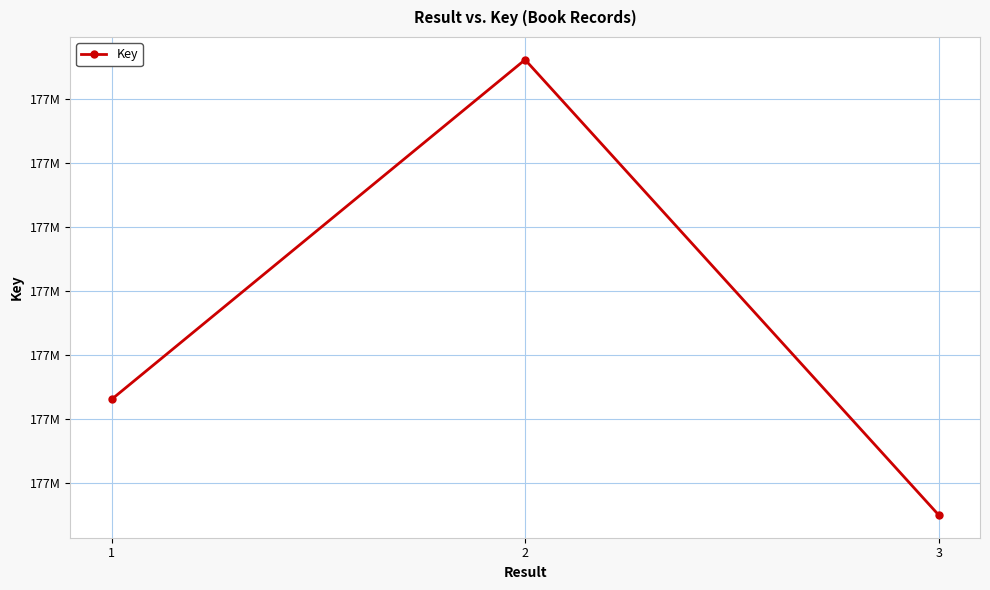

Rank the categories by value from highest to lowest.

2, 1, 3